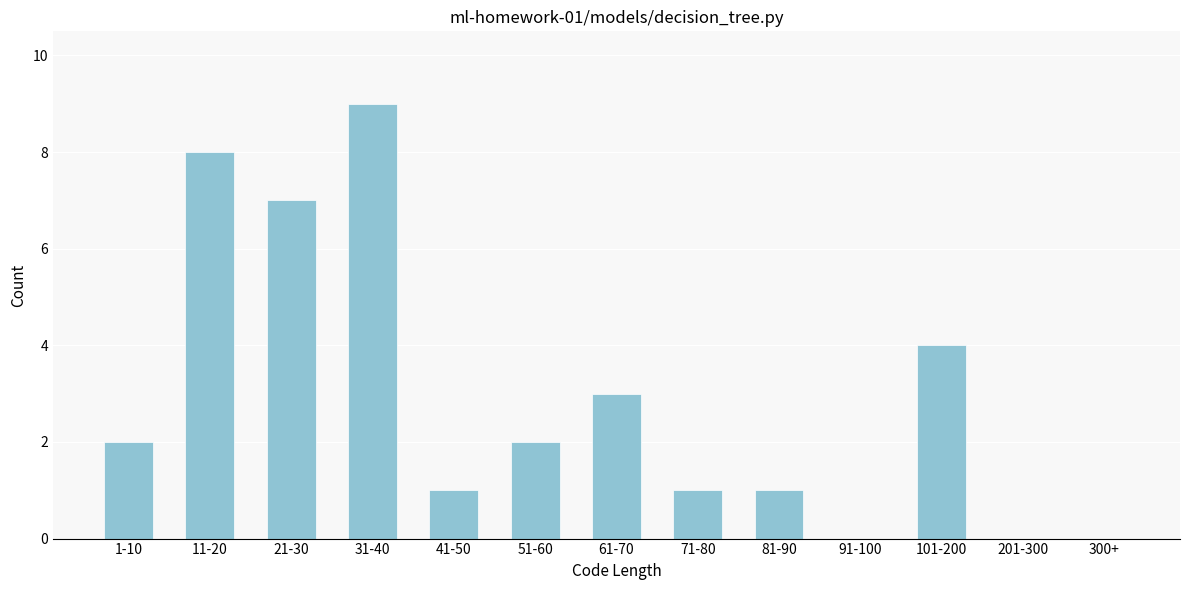

Reading left to right, what are all the values shown in this chart?

1-10=2	11-20=8	21-30=7	31-40=9	41-50=1	51-60=2	61-70=3	71-80=1	81-90=1	91-100=0	101-200=4	201-300=0	300+=0